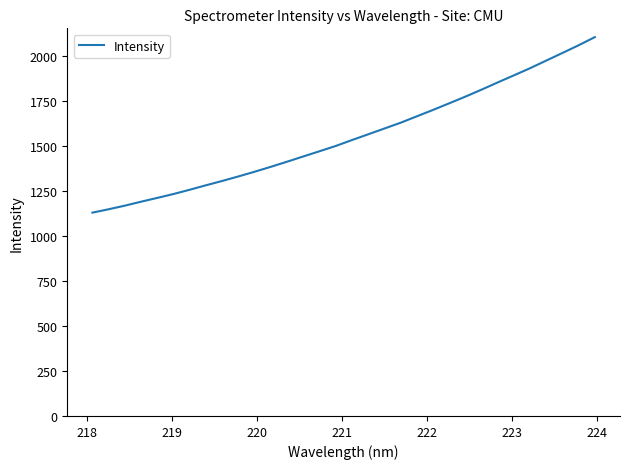

What is the maximum value shown in the chart?

2103.9